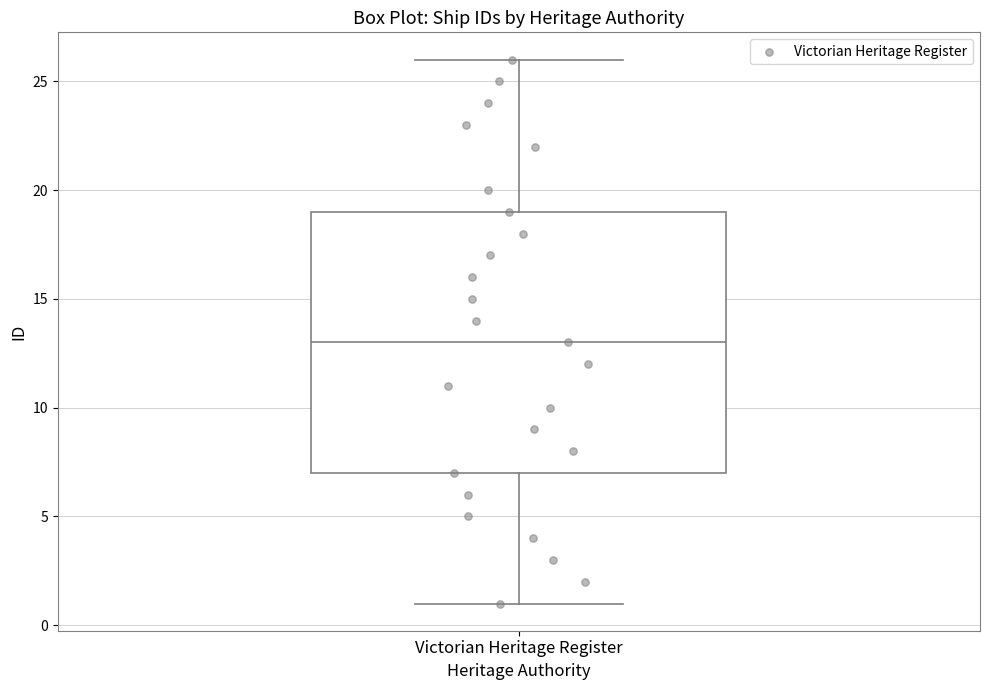

Where does the upper whisker of the box for Victorian Heritage Register end on the y-axis? The values are not printed on the chart, so give them approximately, as read against the axis.

26